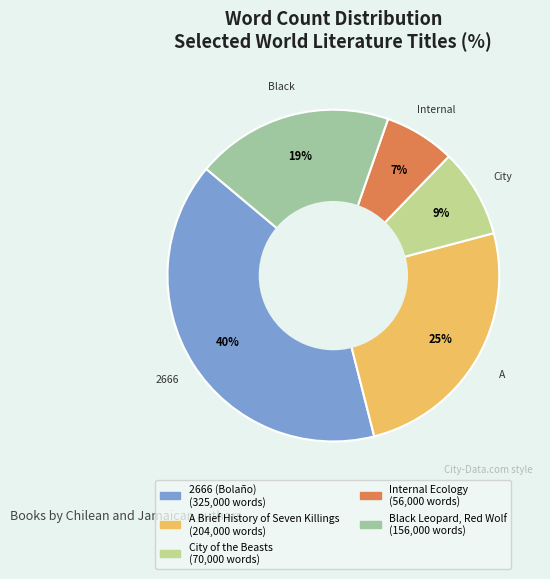

Which slice is the largest?

2666 (Bolaño)